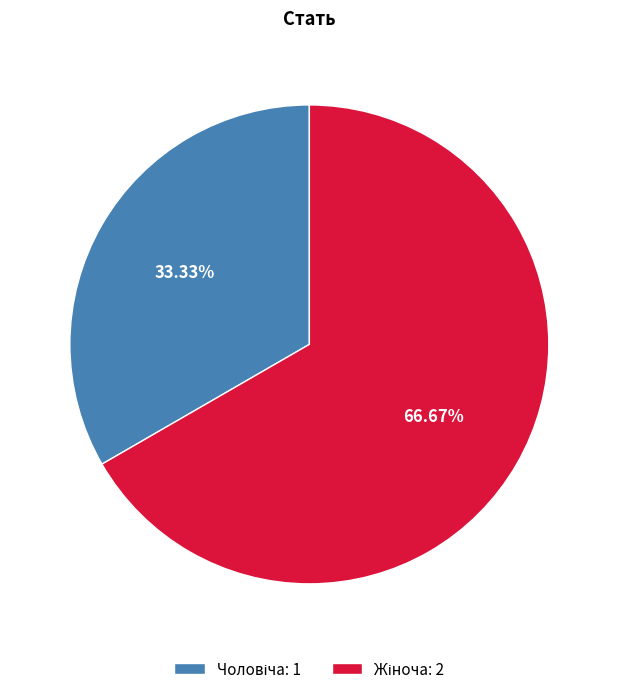

To the nearest percent, what percentage of the pie is Жіноча?

67%